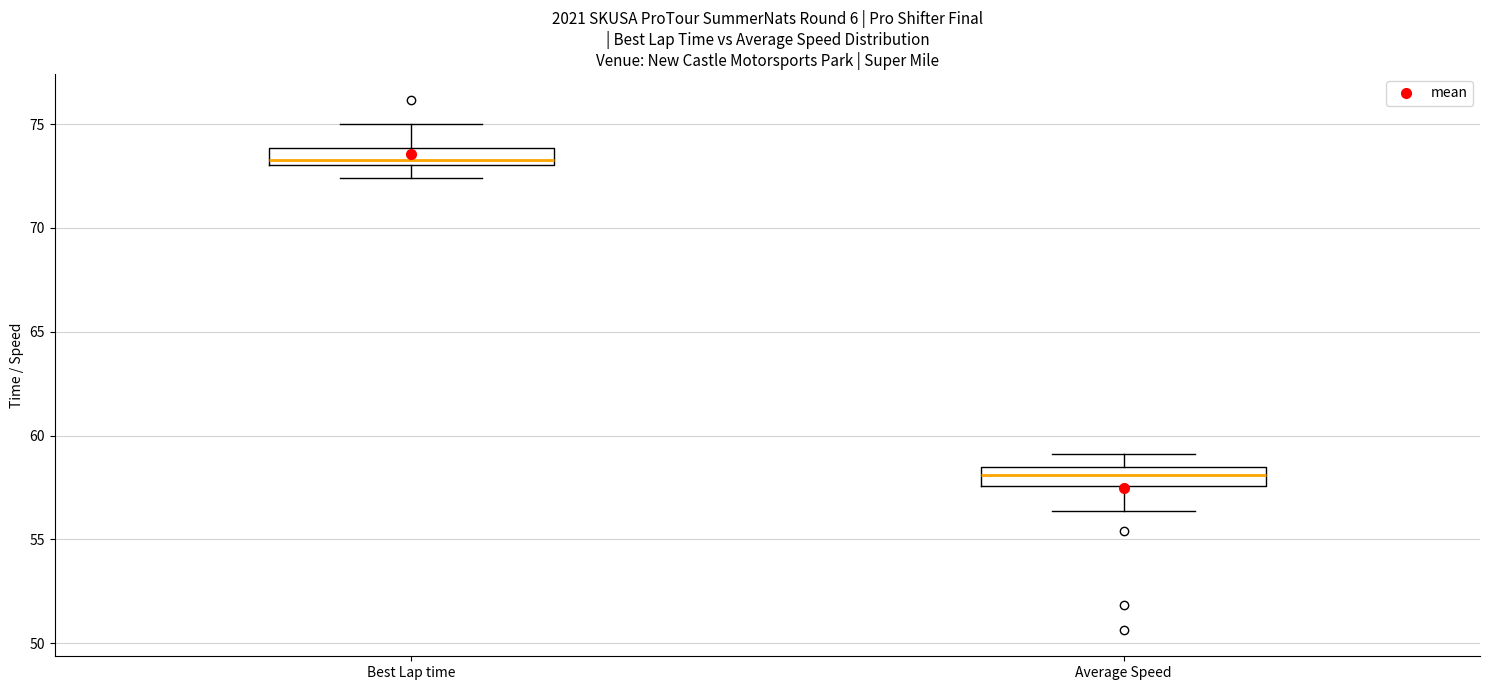

Reading left to right, read every box against the y-axis: the position of its median line, the range the box covers, and the ends of its whiskers. The values are not printed on the chart, so give them approximately, as read against the axis.

Best Lap time: median 73.5, box 73.0 to 74.0, whiskers 72.5 to 75.0
Average Speed: median 58.0, box 57.5 to 58.5, whiskers 56.5 to 59.0